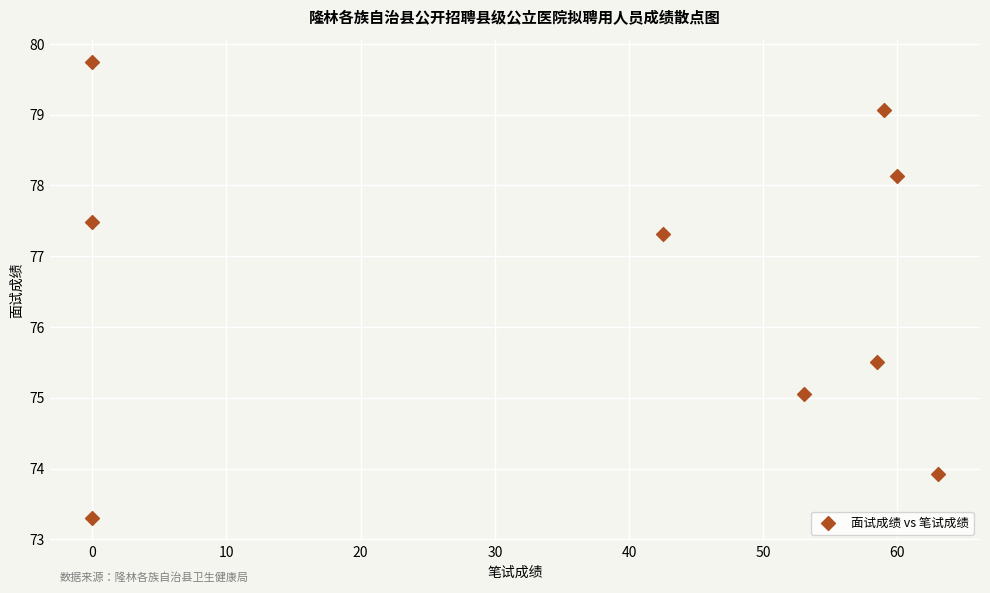

What is the range of Y values (max minus min)?

6.4